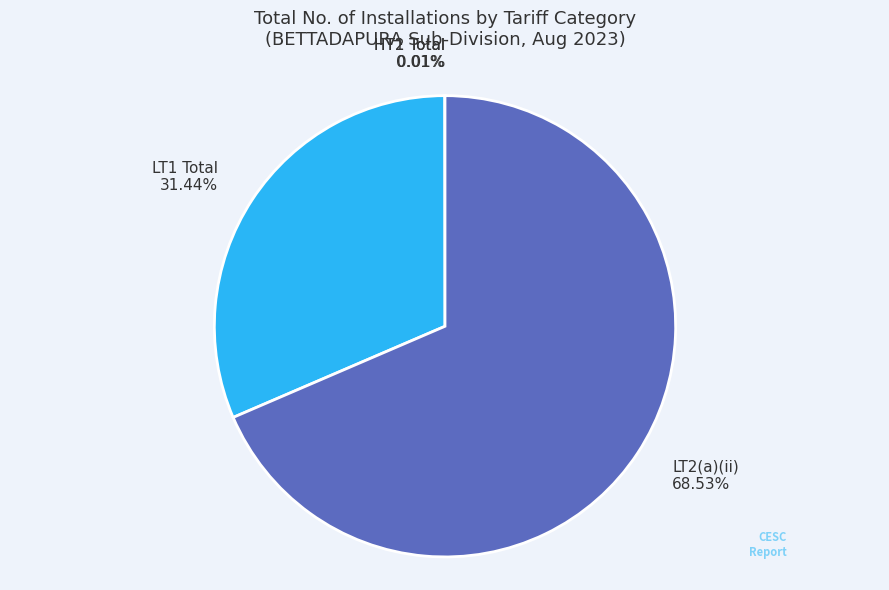

Which has a higher value, LT1 Total or LT2(a)(ii)?

LT2(a)(ii)